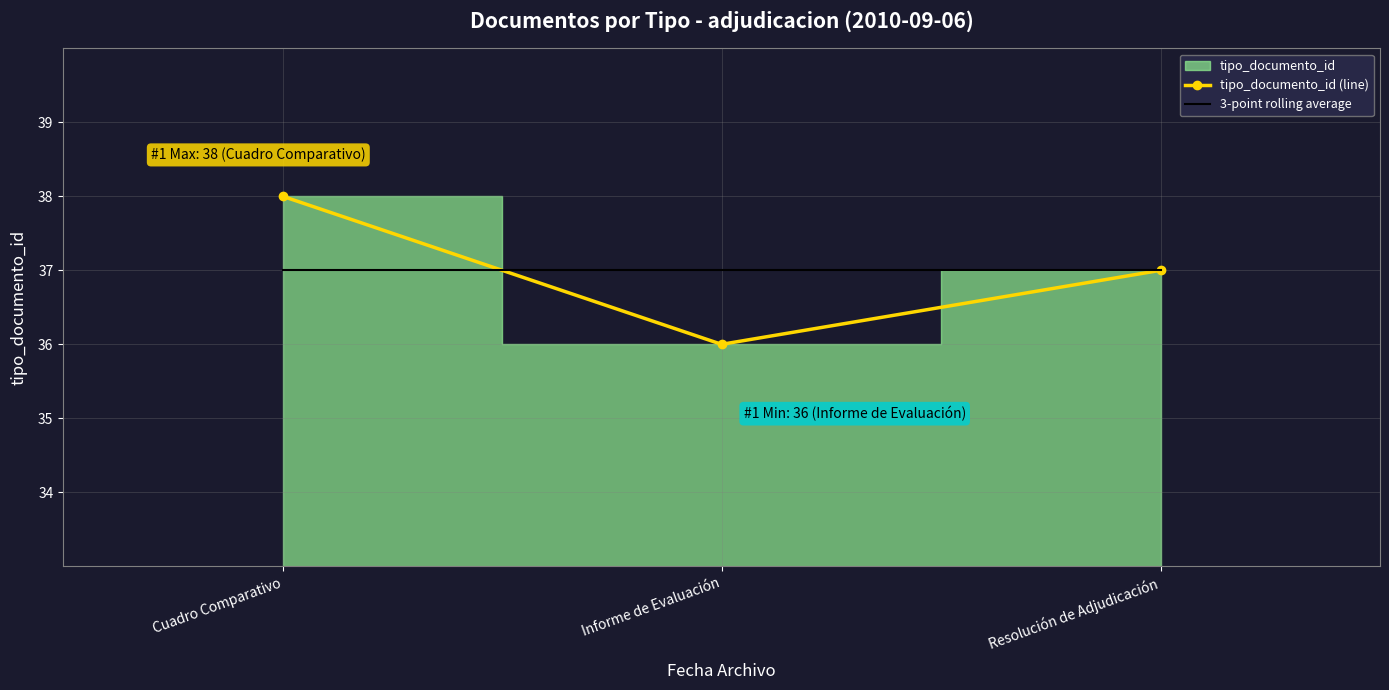

List the series in order of their peak value, lowest first.

3-point rolling average, tipo_documento_id (line)